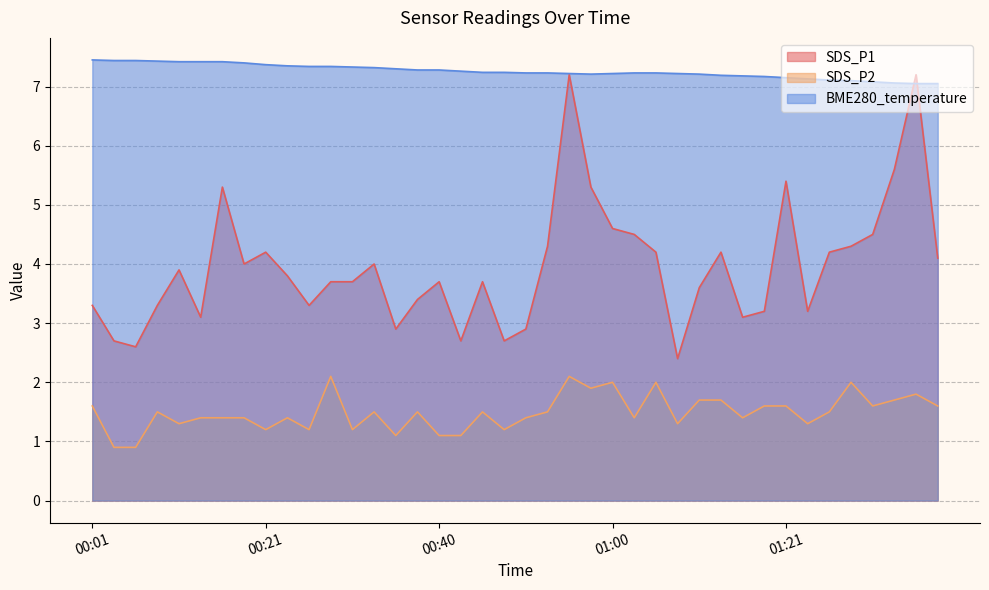

What is the label of the 15th point from the left?

00:35